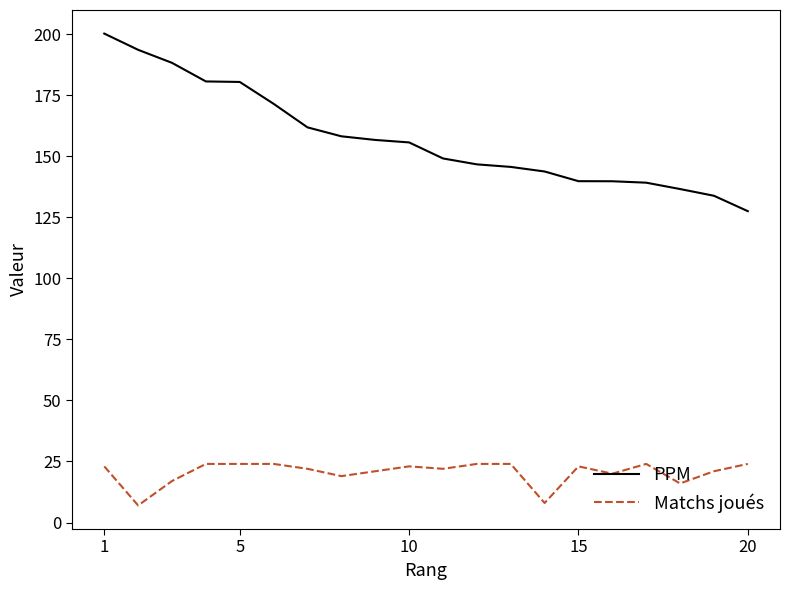

What is the minimum value for Matchs joués?

7.0